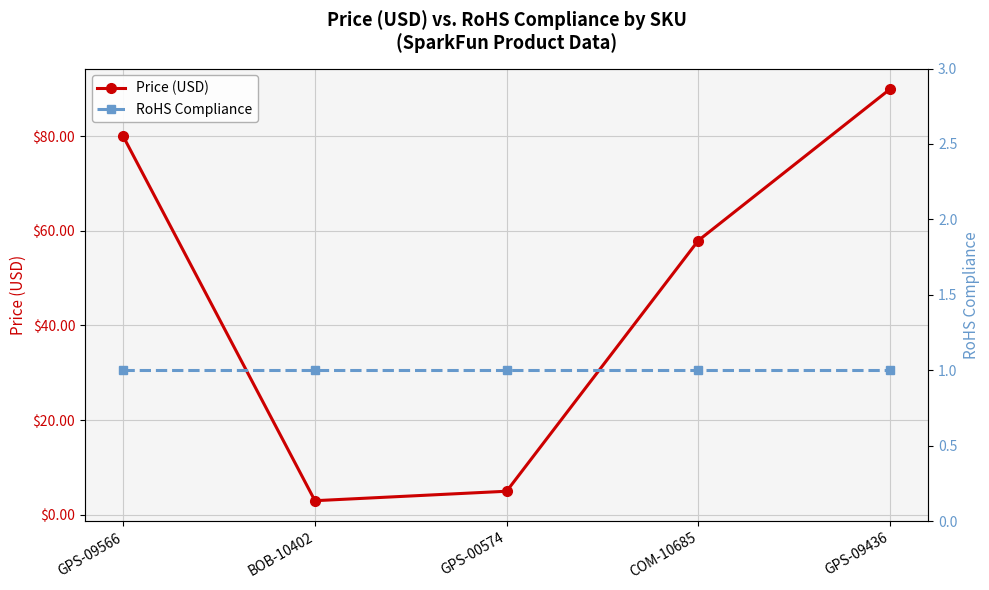

At which category is the sum across all series the highest?

GPS-09436